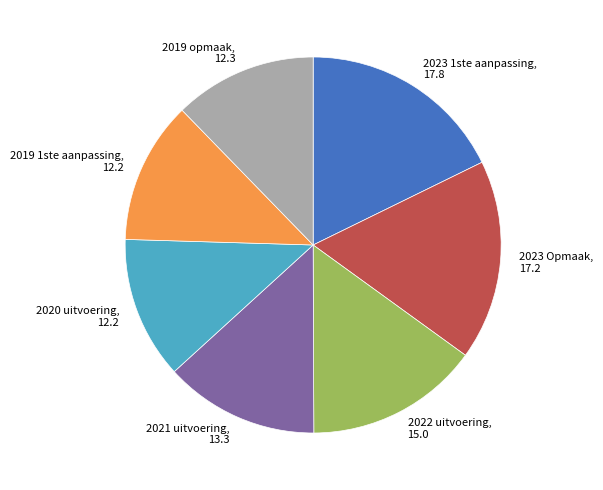

What is the largest slice in the pie chart?

2023 1ste aanpassing